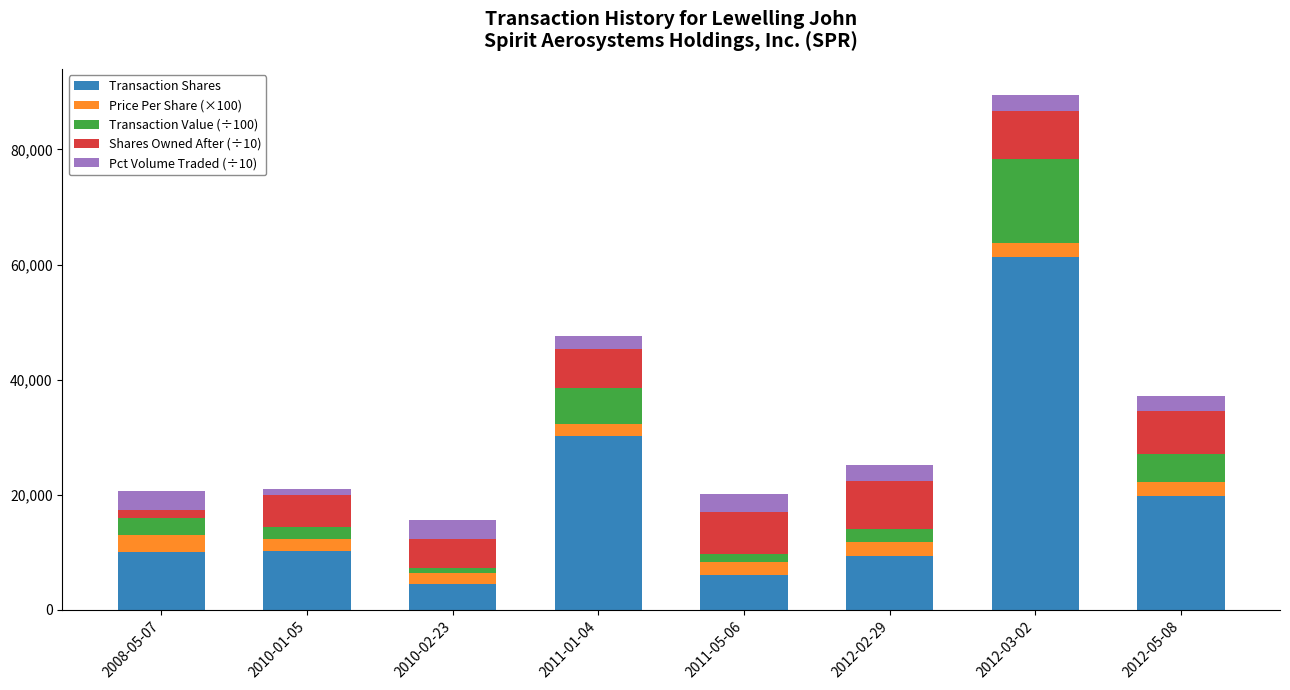

At which category is the sum across all series the highest?

2012-03-02